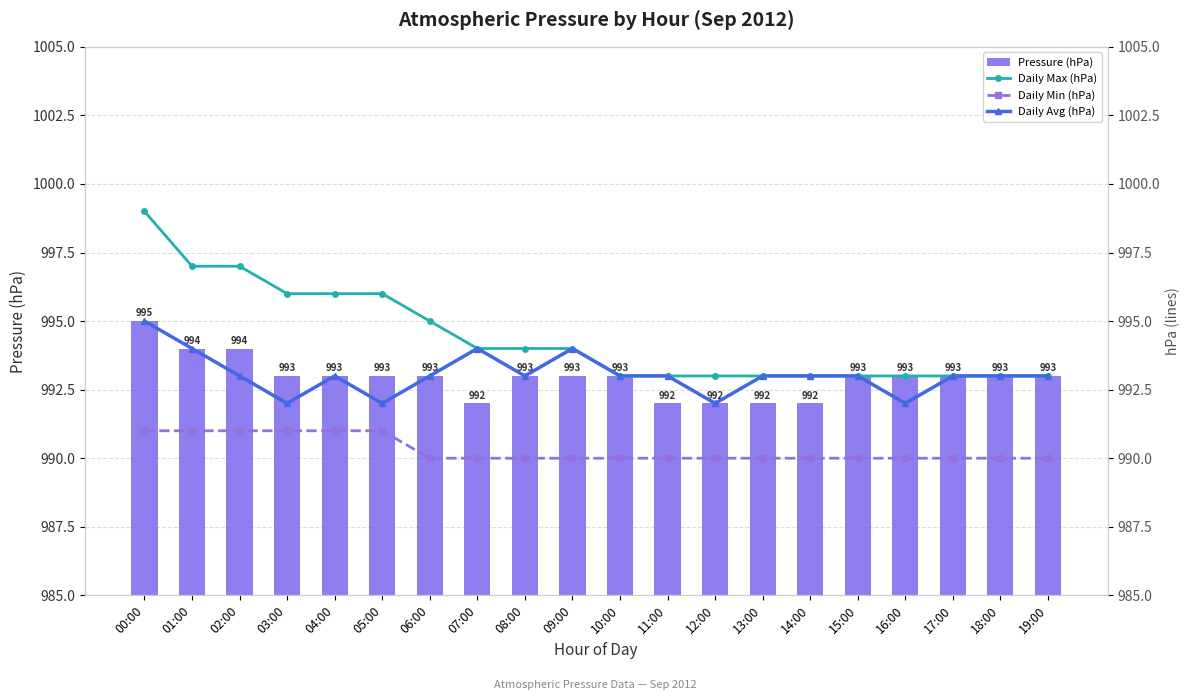

List the series in order of their peak value, lowest first.

Daily Min (hPa), Pressure (hPa), Daily Avg (hPa), Daily Max (hPa)